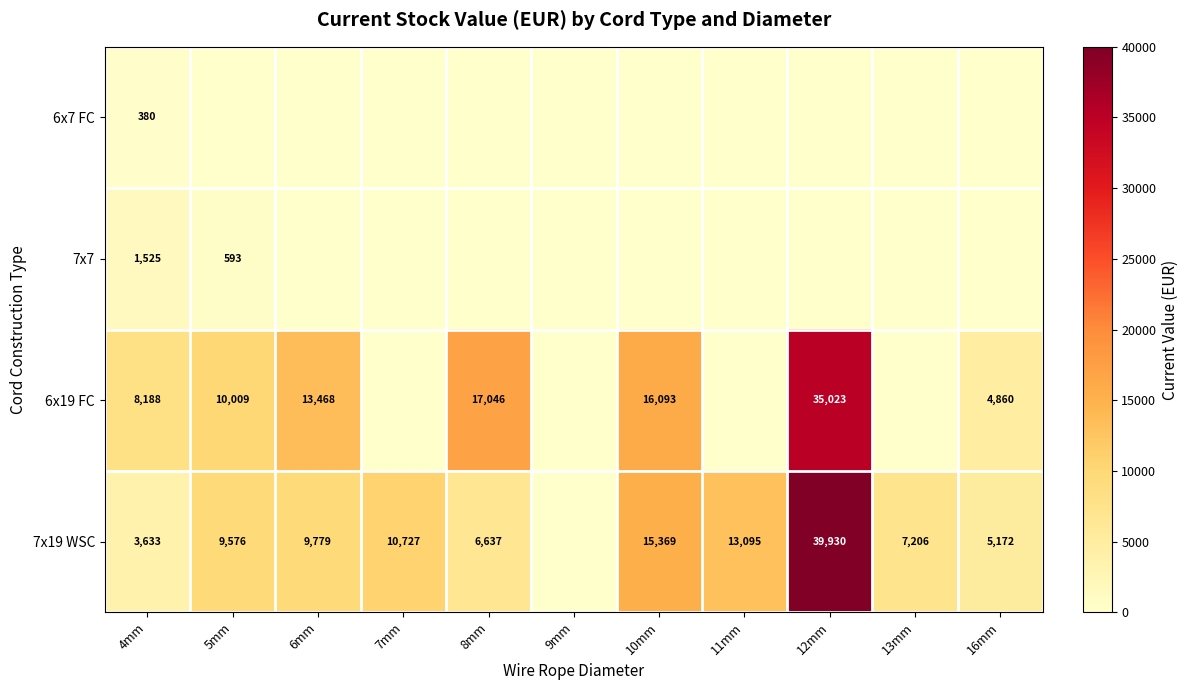

At which category does the chart reach its peak across all series?

12mm